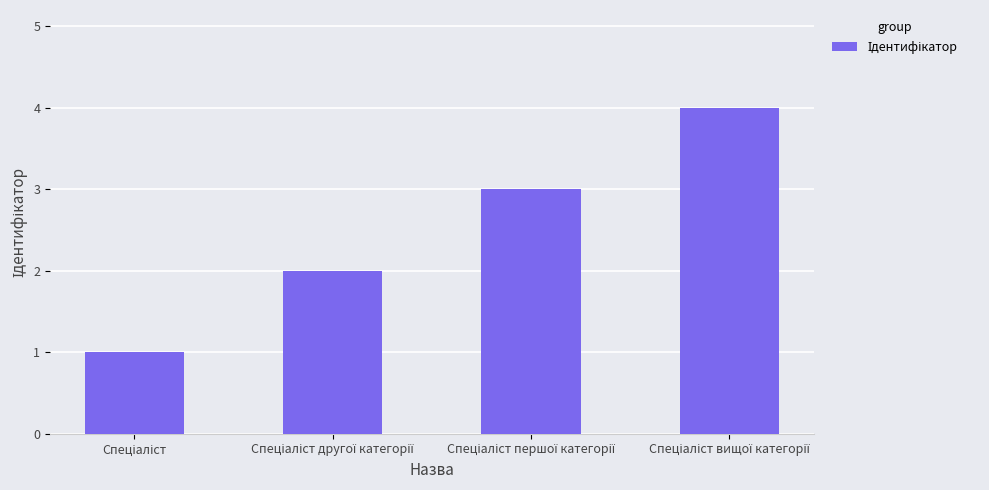

How many values are between 2 and 4?

3